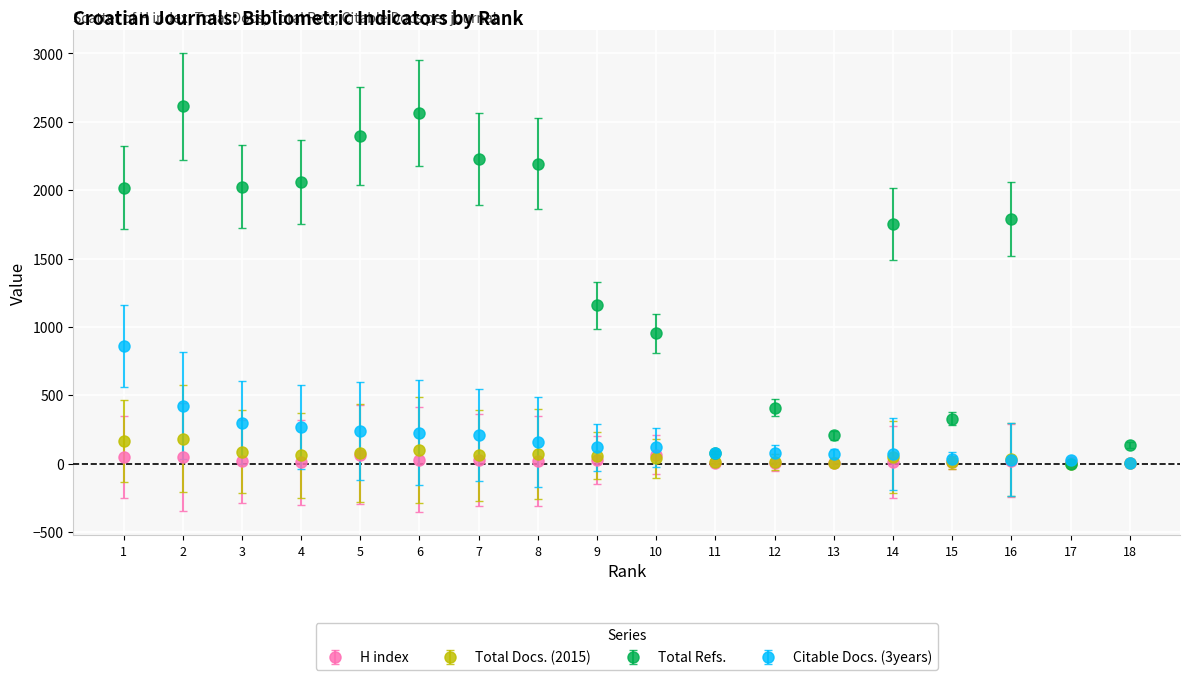

Which series has the largest range (max minus min)?

Total Refs.